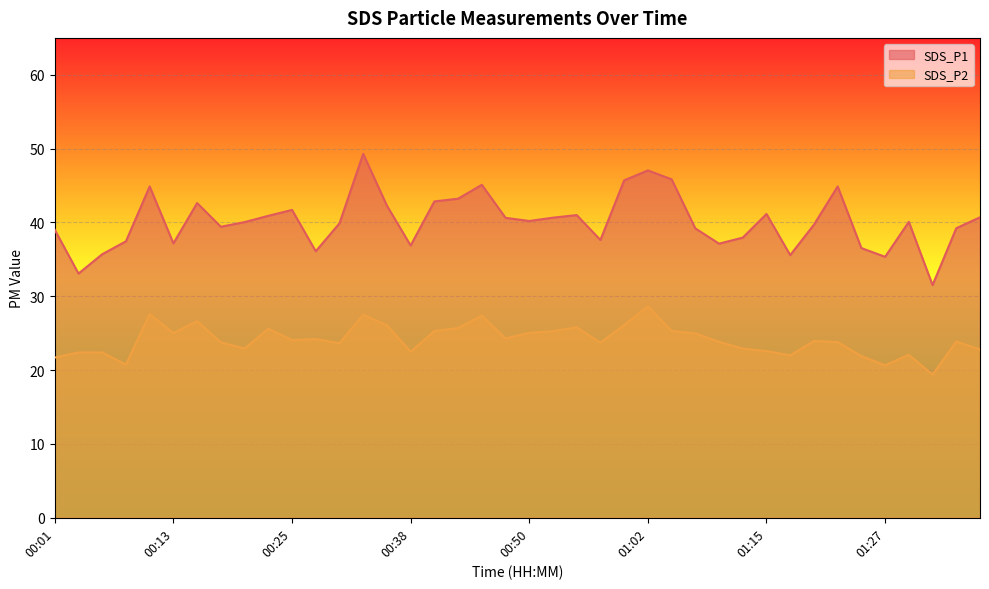

In SDS_P2, how many points are higher than both neighbors (excluding endpoints)?

11